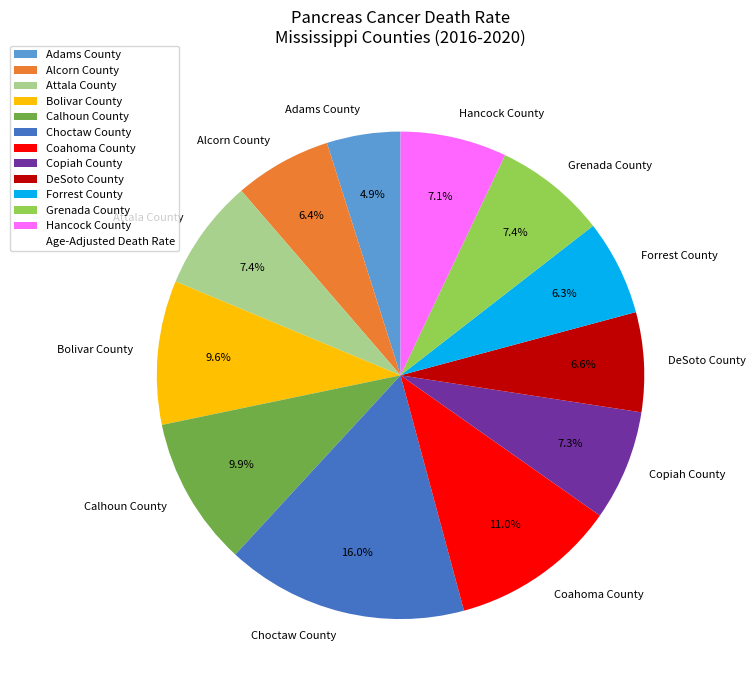

What is the ratio of the value at Attala County to the value at Adams County?

1.5